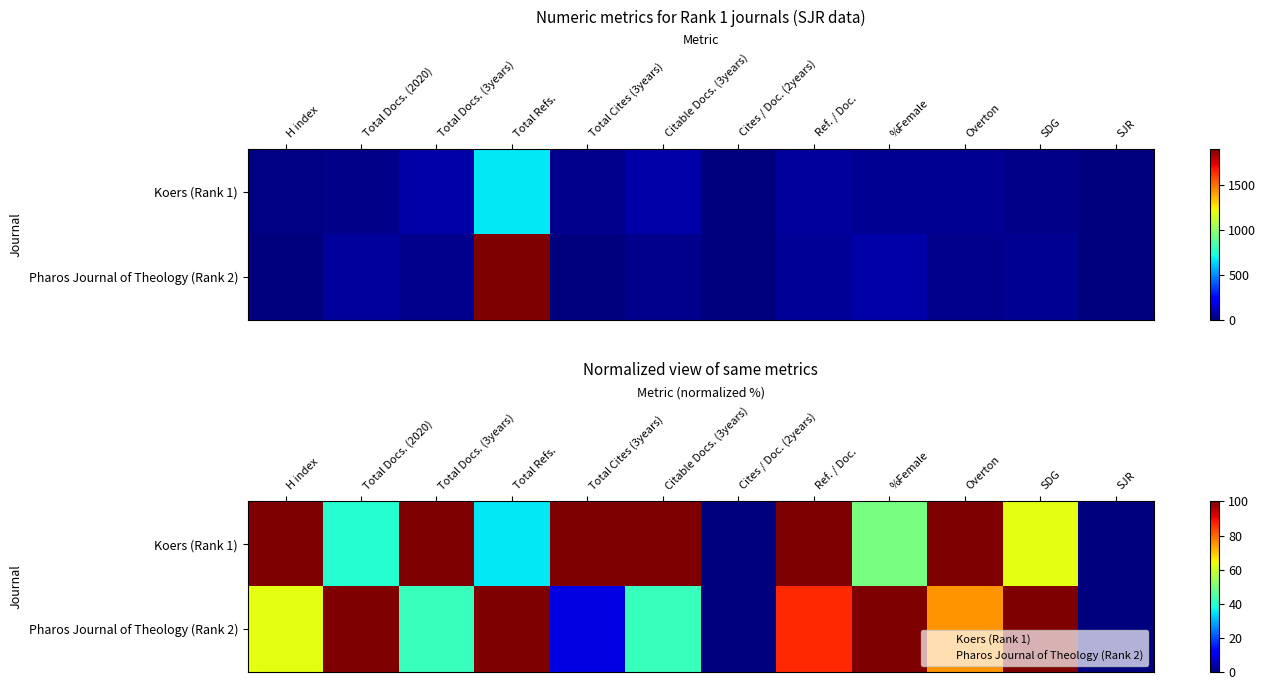

What is the total value across all series at %Female?

149.3